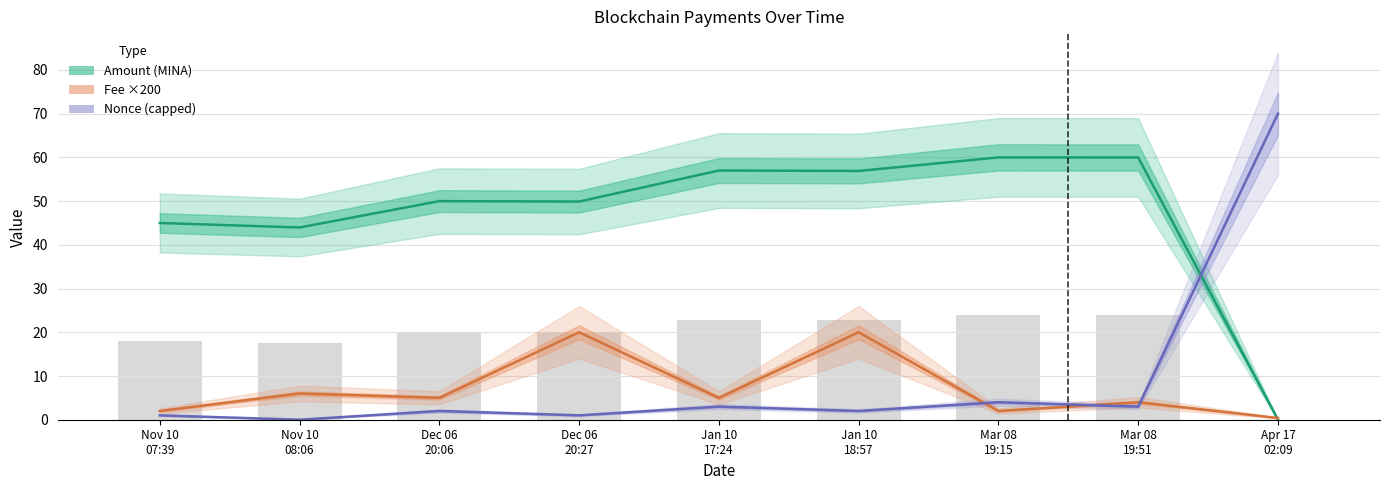

What is the sum of the Nonce (capped) values at Nov 10
08:06 and Jan 10
17:24?

3.0